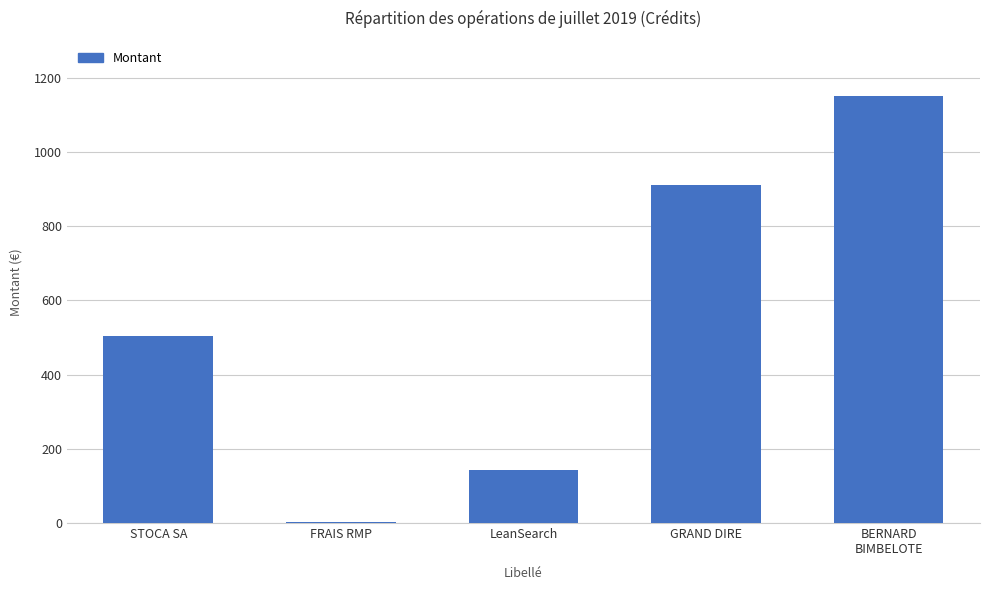

Reading right to left, what are all the values shown in this chart?

BERNARD
BIMBELOTE=1152.0	GRAND DIRE=912.0	LeanSearch=144.0	FRAIS RMP=1.5	STOCA SA=504.0